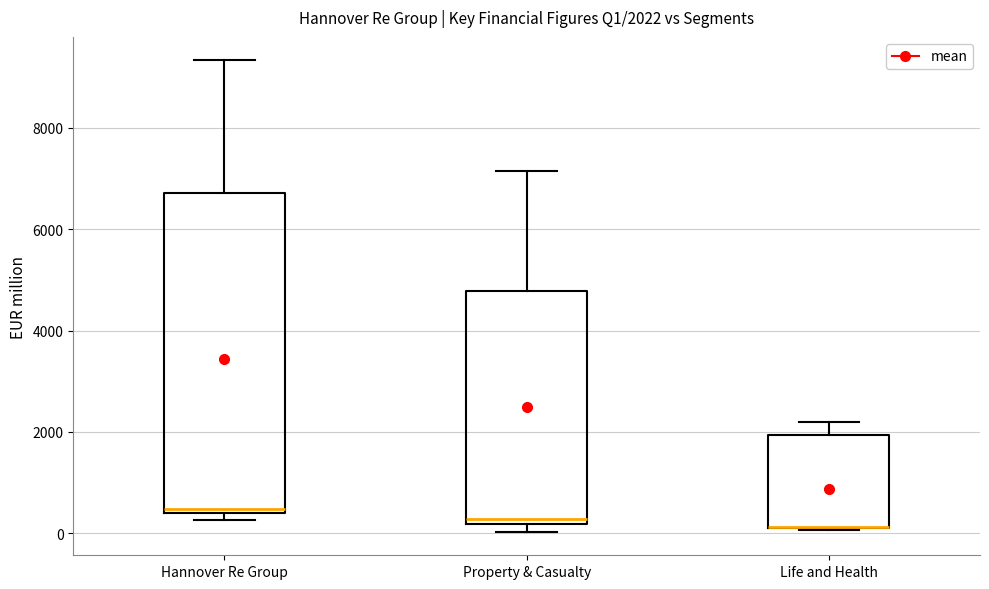

Which box is the tallest, from its lower edge to its upper edge?

Hannover Re Group